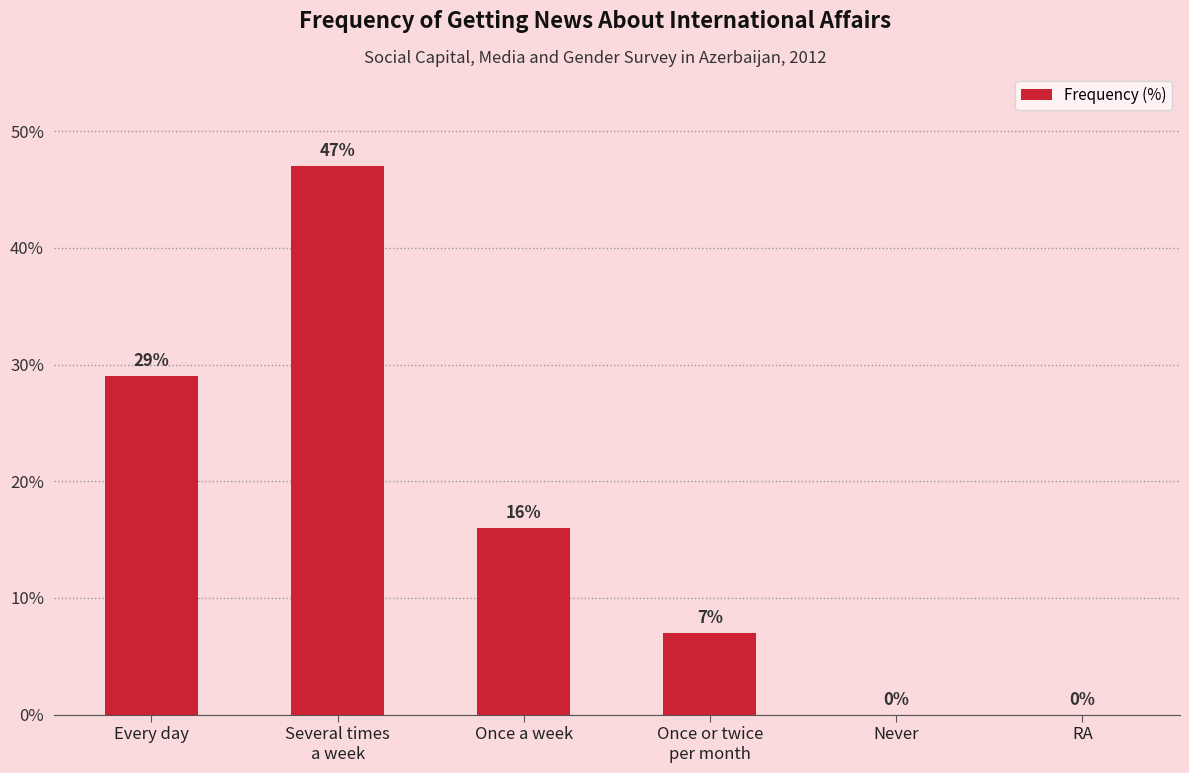

Count the values in the range 0 to 29.

5